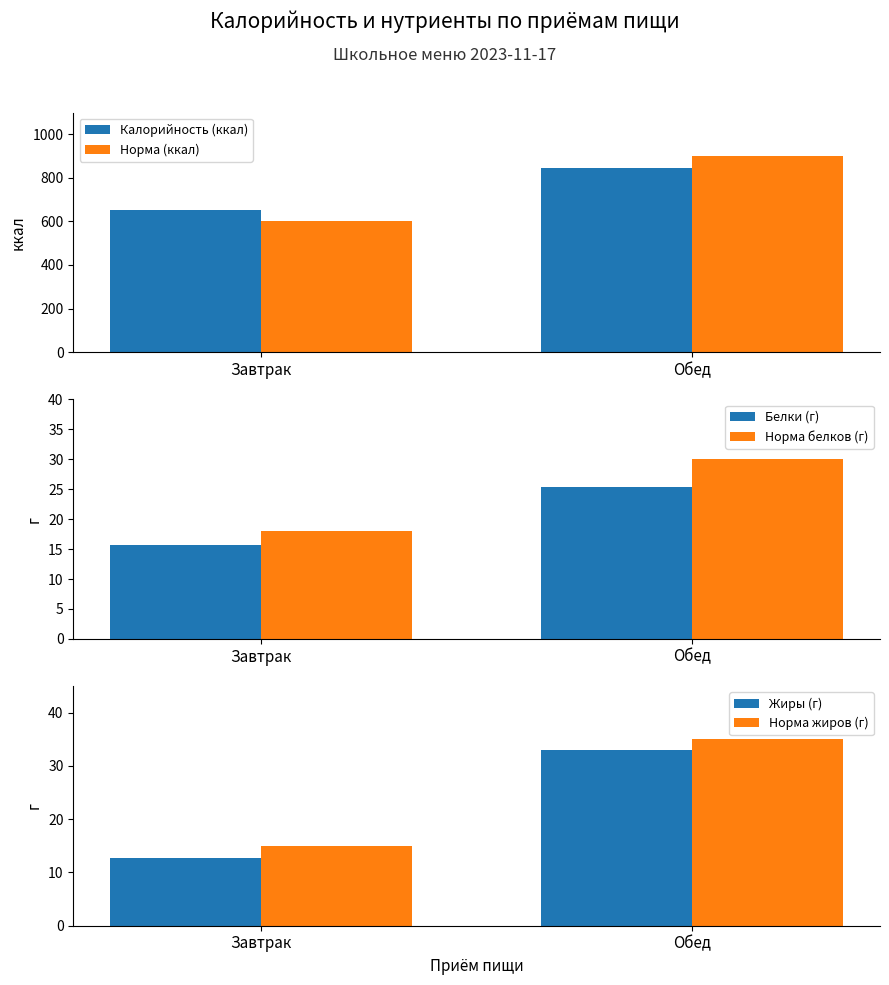

Count the number of categories in the chart.

2